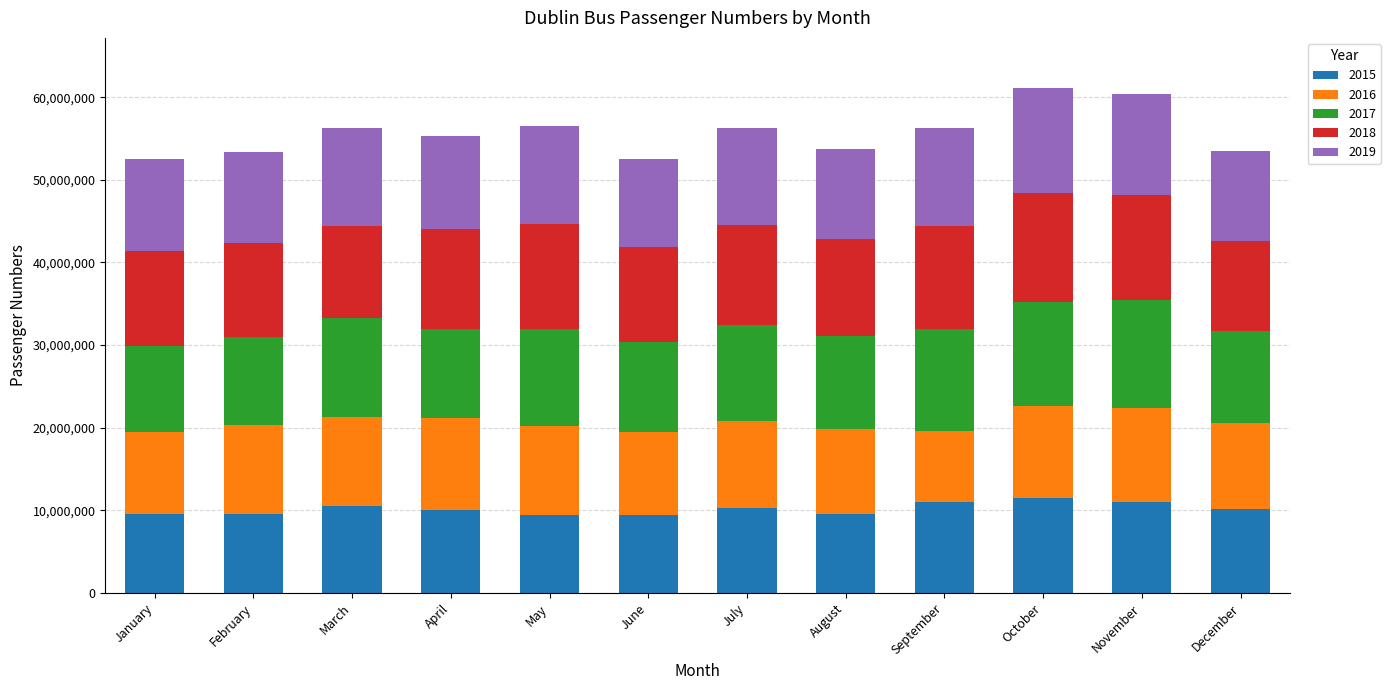

What is the total value across all series at November?

60400868